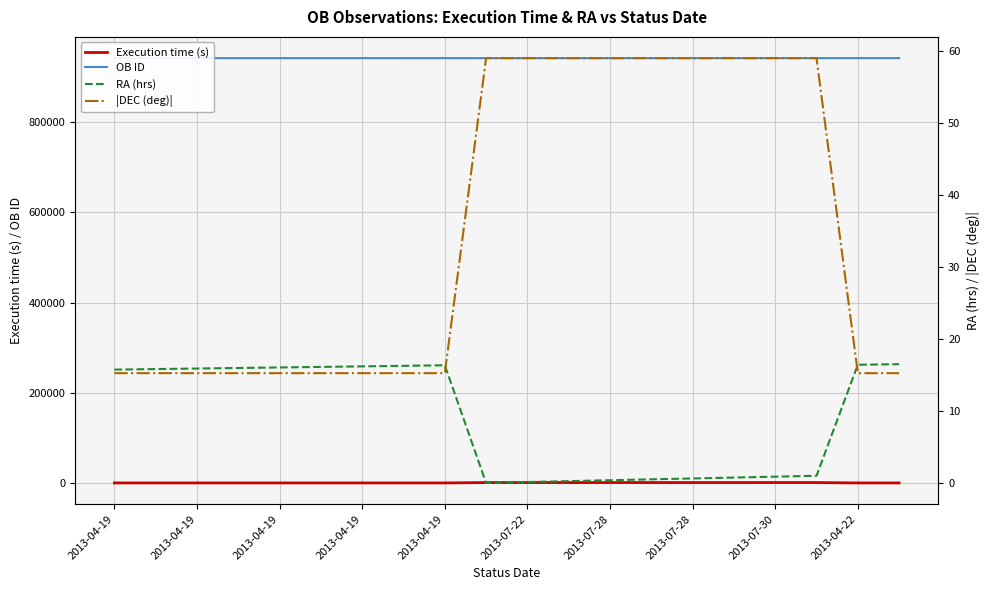

What is the label of the 7th point from the left?

2013-04-19